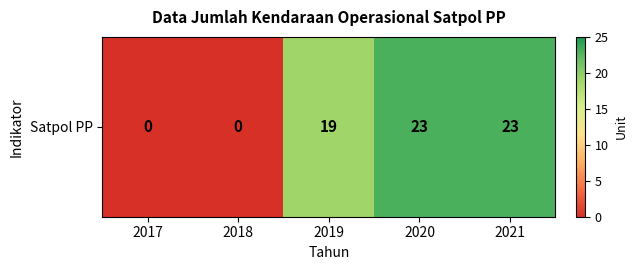

Count the number of data series in this chart.

1